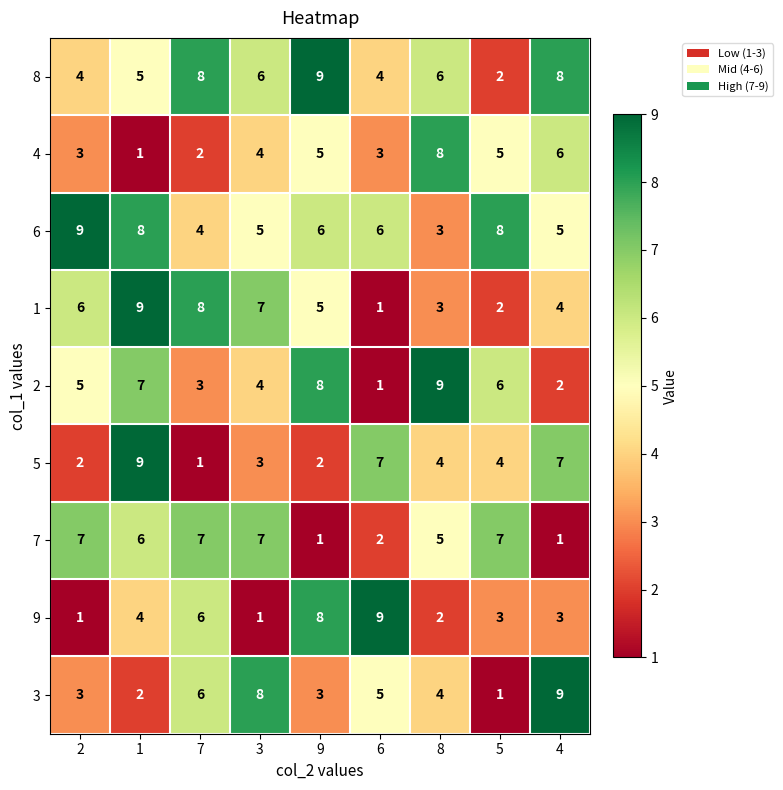

What is the total value across all series at 8?

44